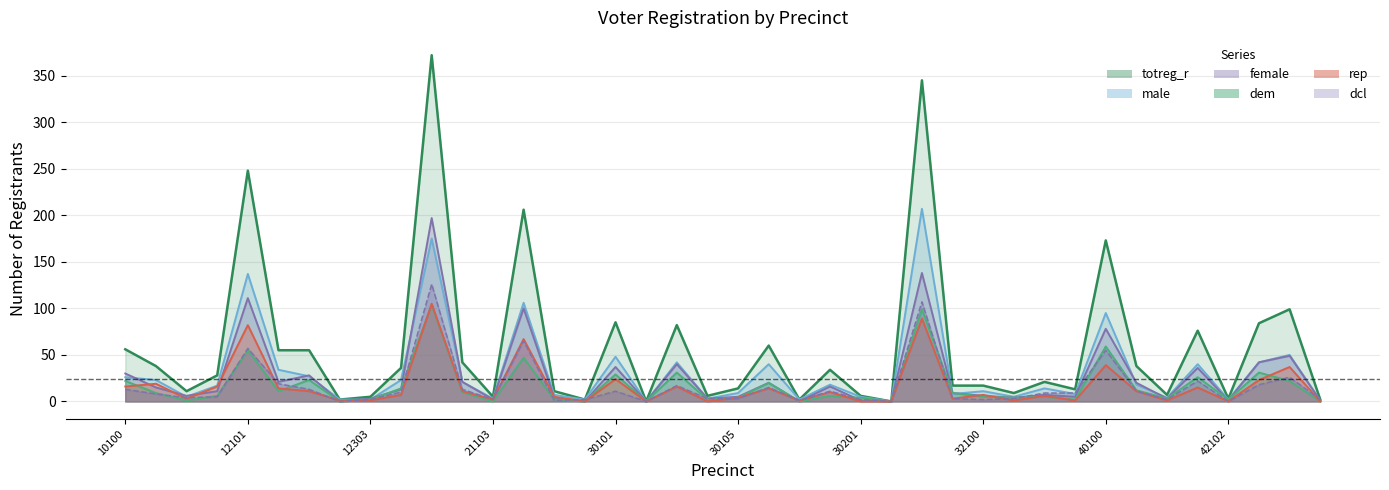

How many values in the dem series exceed 6?

19